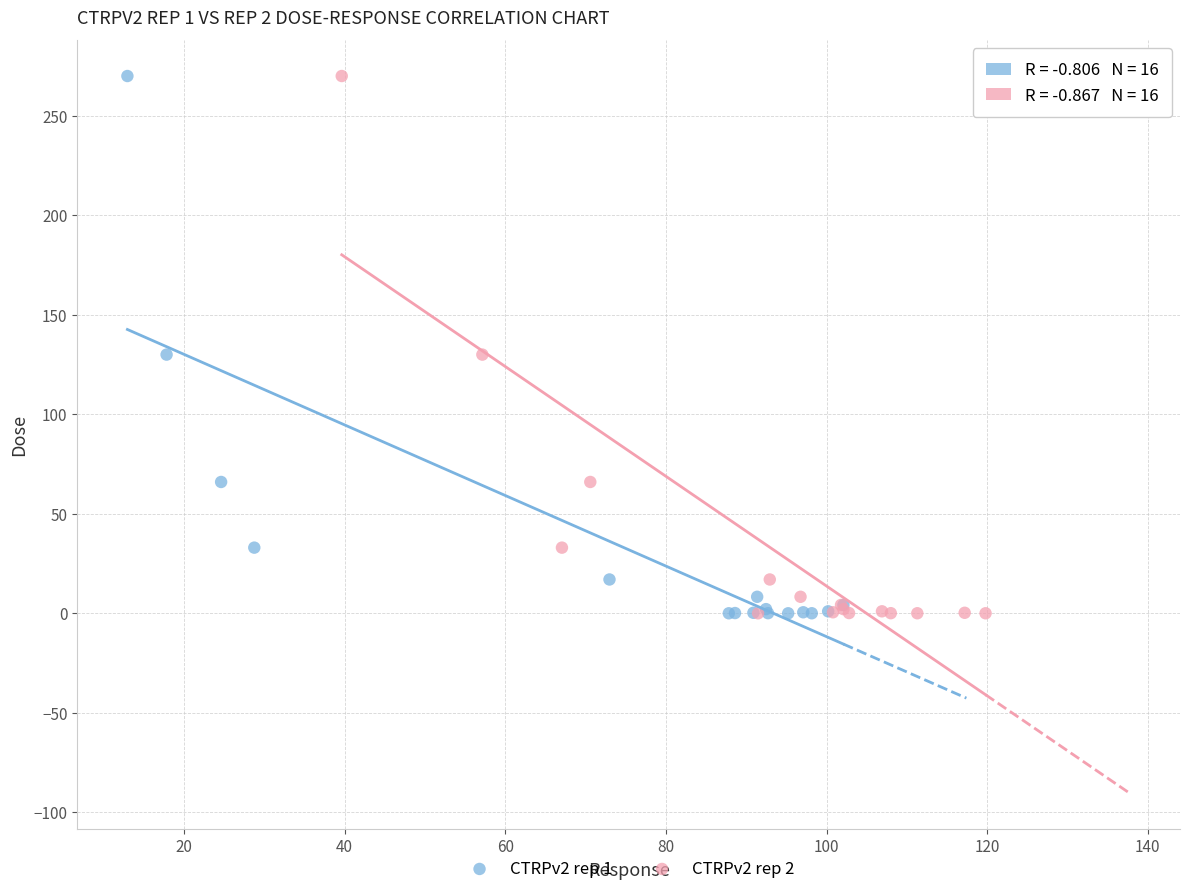

What are all the series names shown in the legend?

CTRPv2 rep 1, CTRPv2 rep 2